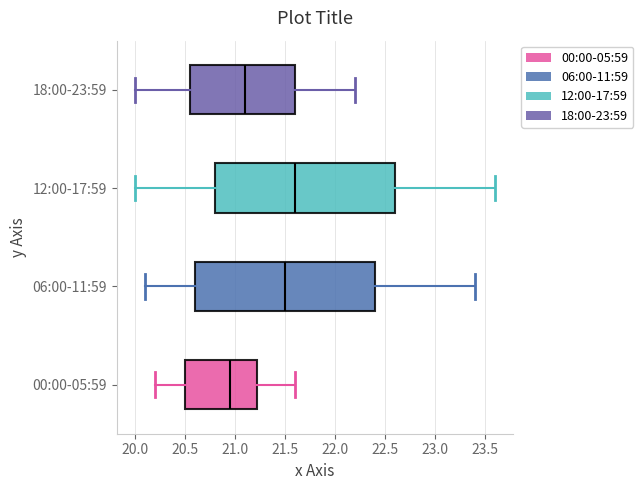

Which box's median line is the furthest to the right?

12:00-17:59